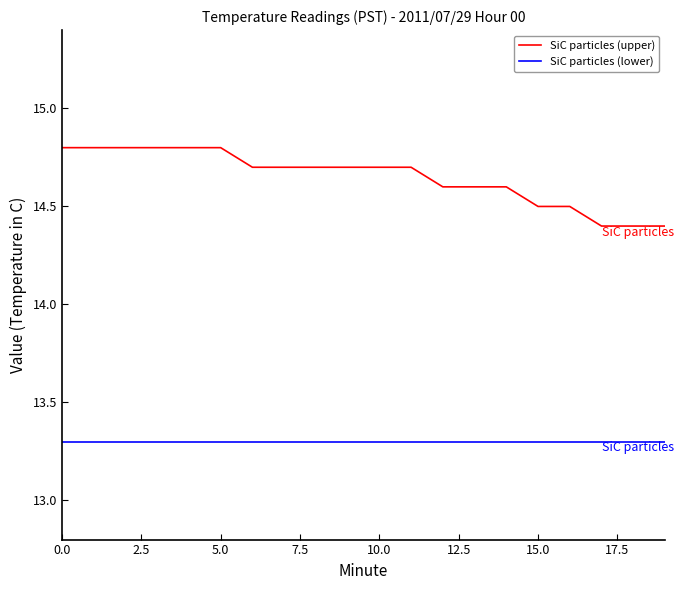

Rank the series by their average value, from lowest to highest.

SiC particles (lower), SiC particles (upper)